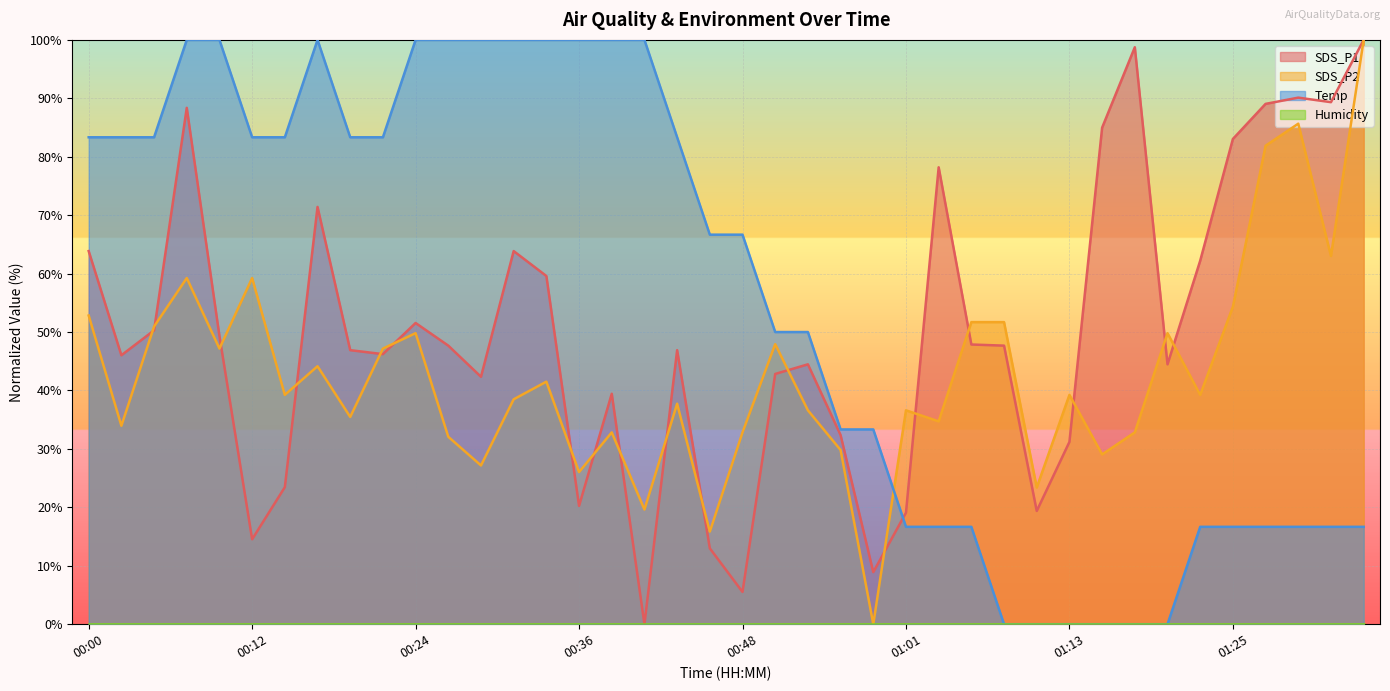

True or false: SDS_P1 and SDS_P2 cross at least once.

True